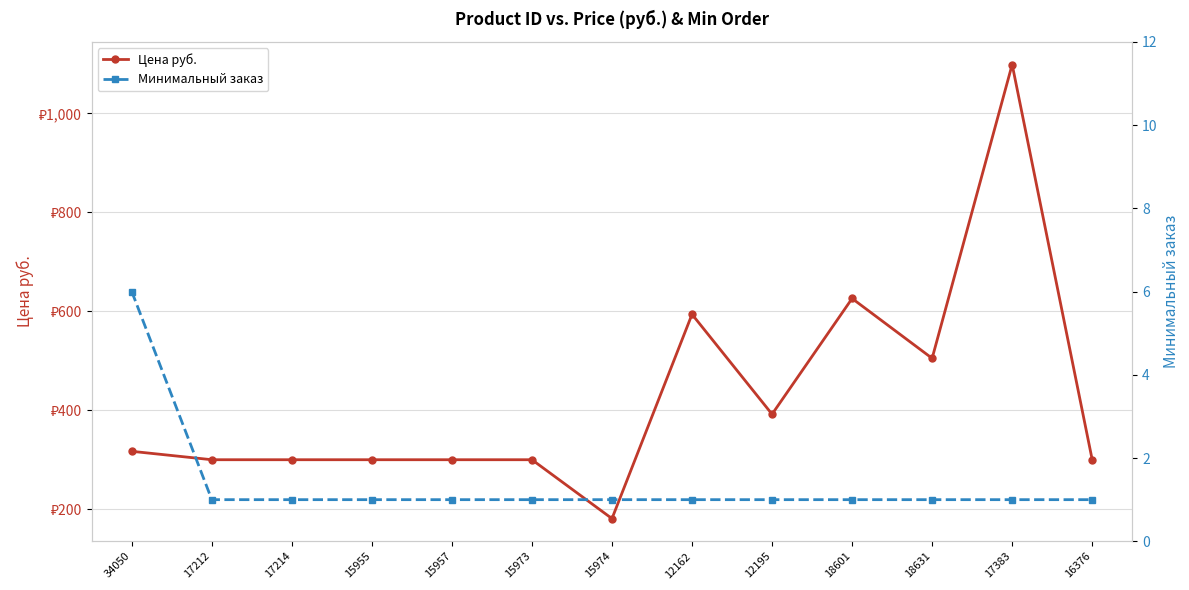

Rank the series at 12195 from highest to lowest value.

Цена руб., Минимальный заказ